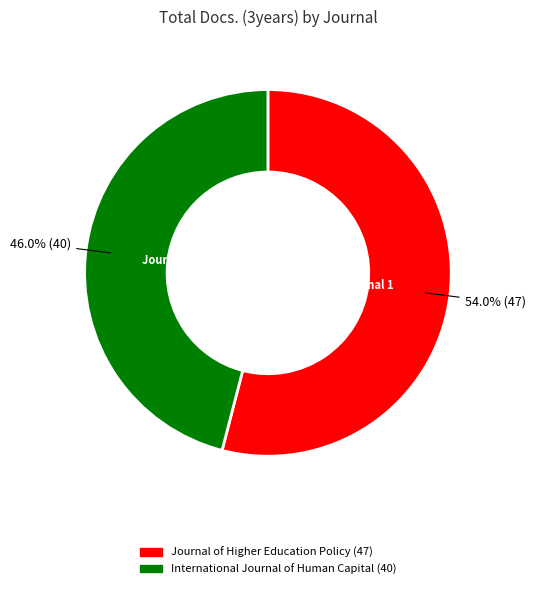

To the nearest percent, what is the difference between the International Journal of Human Capital and Journal of Higher Education Policy slice percentages?

8%